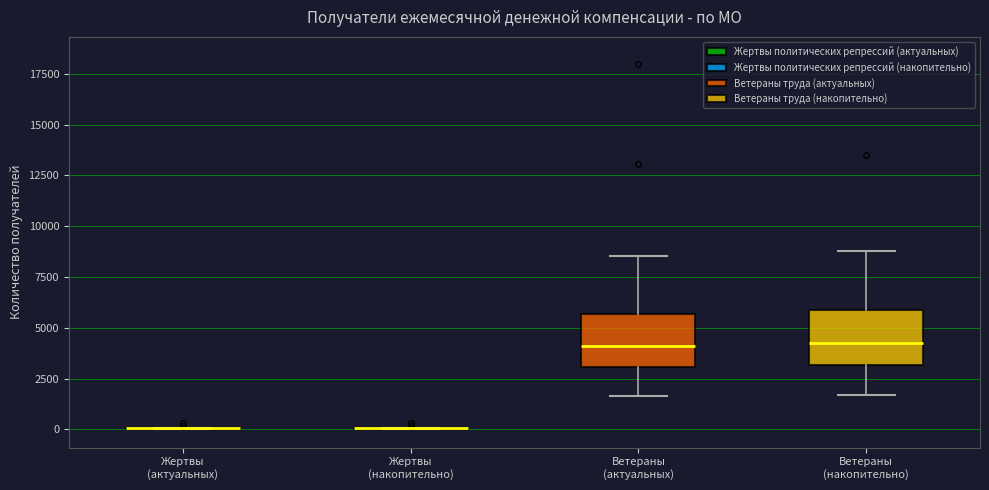

Reading left to right, read every box against the y-axis: the position of its median line, the range the box covers, and the ends of its whiskers. The values are not printed on the chart, so give them approximately, as read against the axis.

Жертвы (актуальных): box collapsed to a line at 0, whiskers 0 to 0
Жертвы (накопительно): box collapsed to a line at 0, whiskers 0 to 0
Ветераны (актуальных): median 4000, box 3000 to 5500, whiskers 1500 to 8500
Ветераны (накопительно): median 4000, box 3000 to 6000, whiskers 1500 to 9000